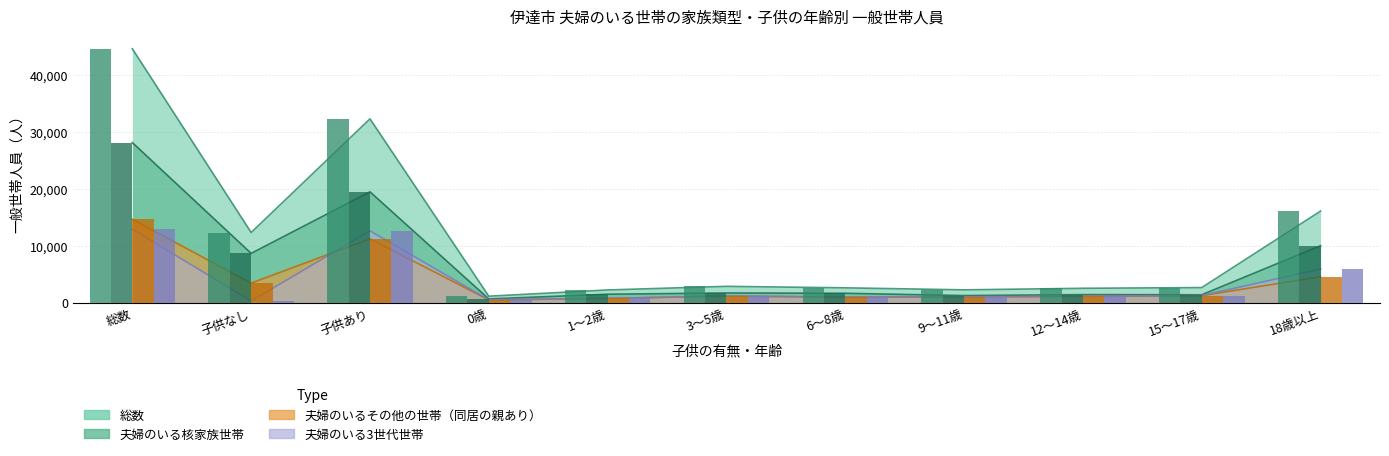

Which label corresponds to the largest value in the chart?

総数